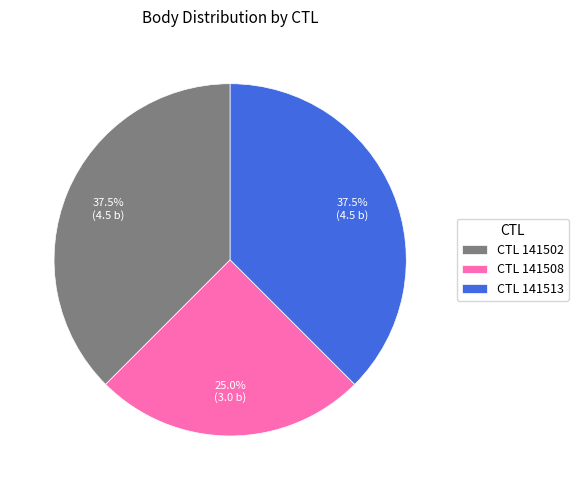

What is the ratio of the value at CTL 141502 to the value at CTL 141513?

1.0